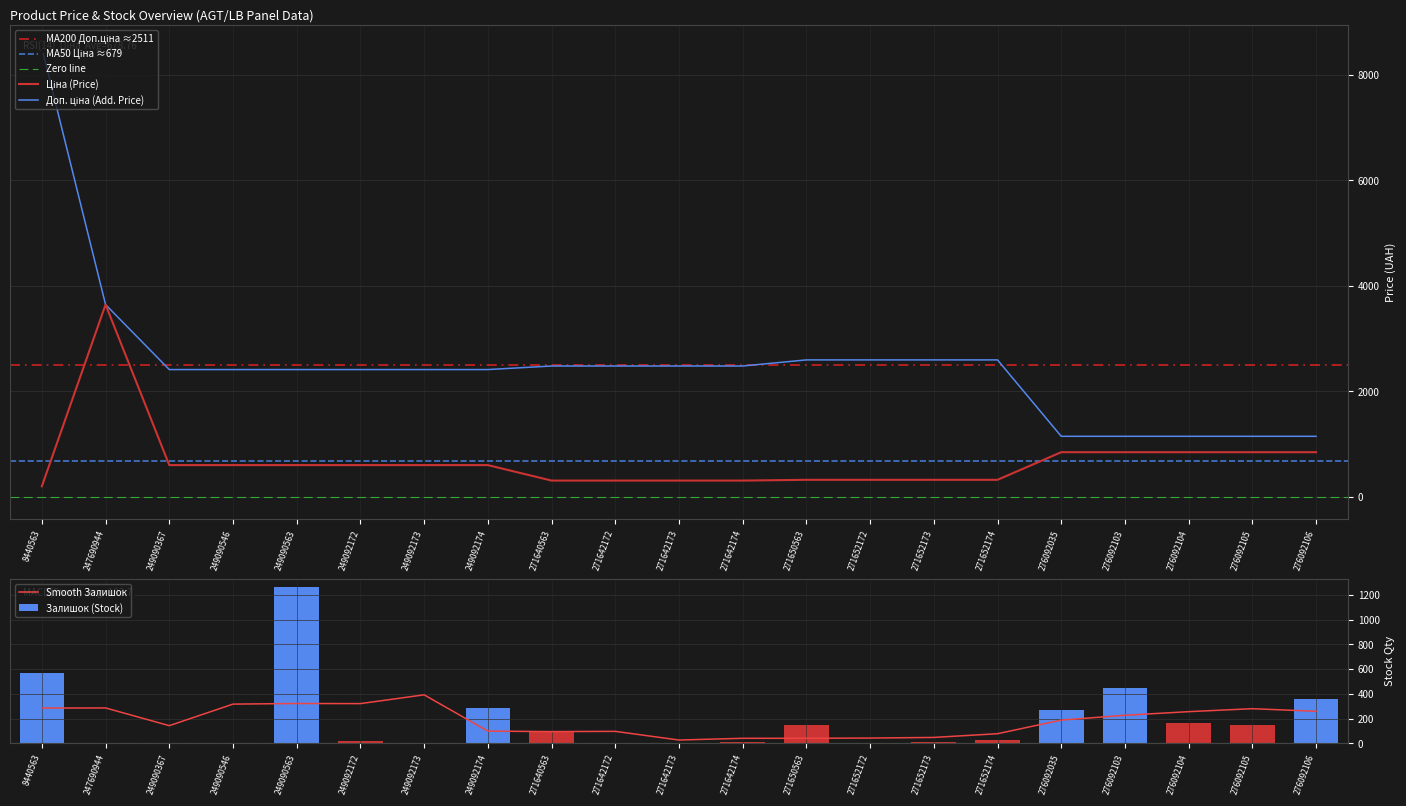

True or false: Залишок (Stock) has a value of 260 at 276092103.

False